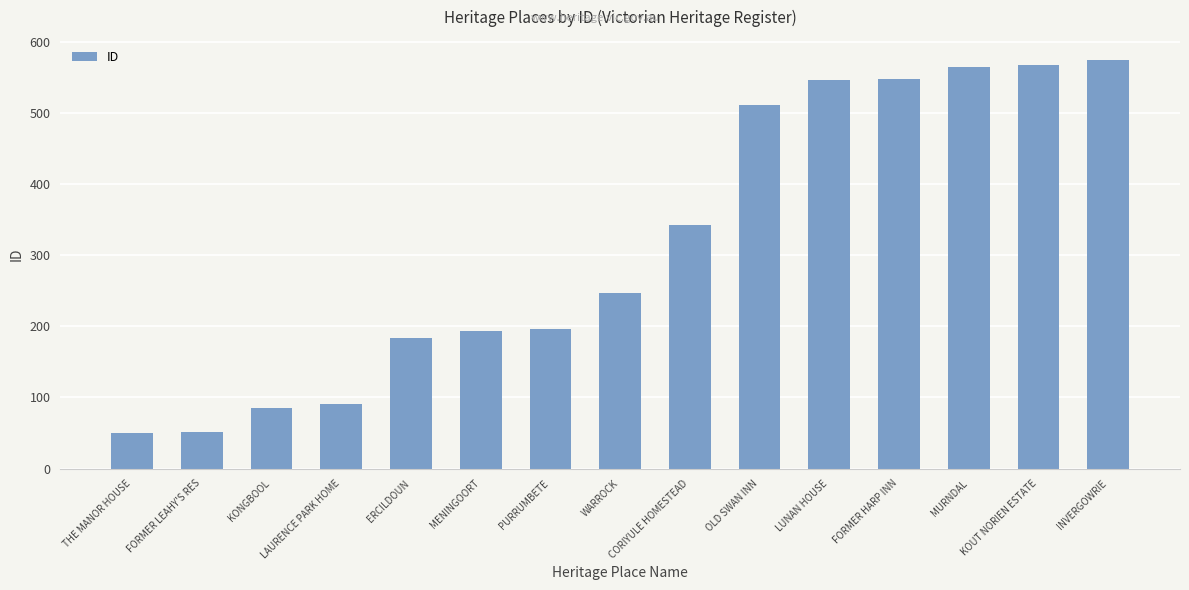

What is the change in value from KONGBOOL to CORIYULE HOMESTEAD?

+257